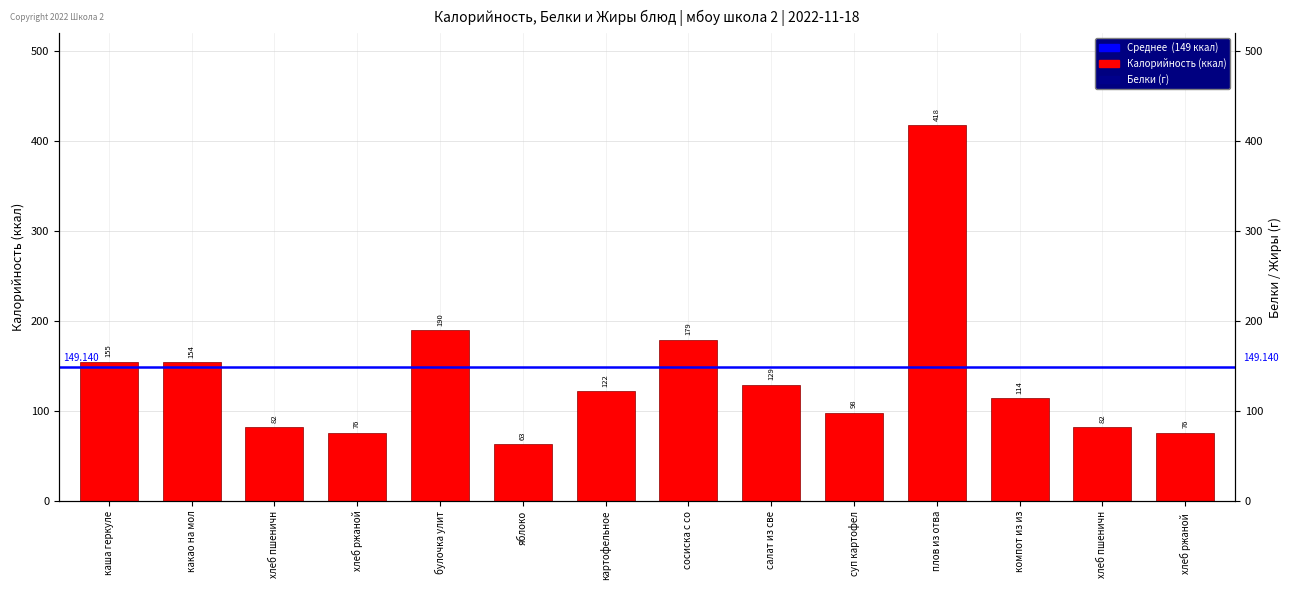

At how many categories does at least one series exceed 215?

1